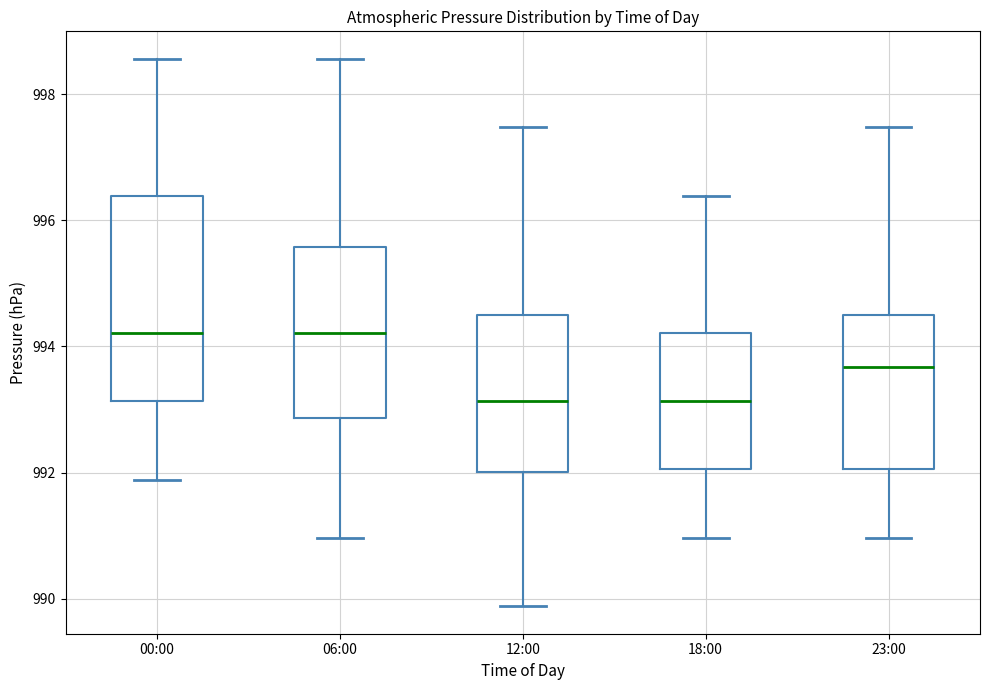

Where does the median line of the box for 18:00 sit on the y-axis? The values are not printed on the chart, so give them approximately, as read against the axis.

993.2